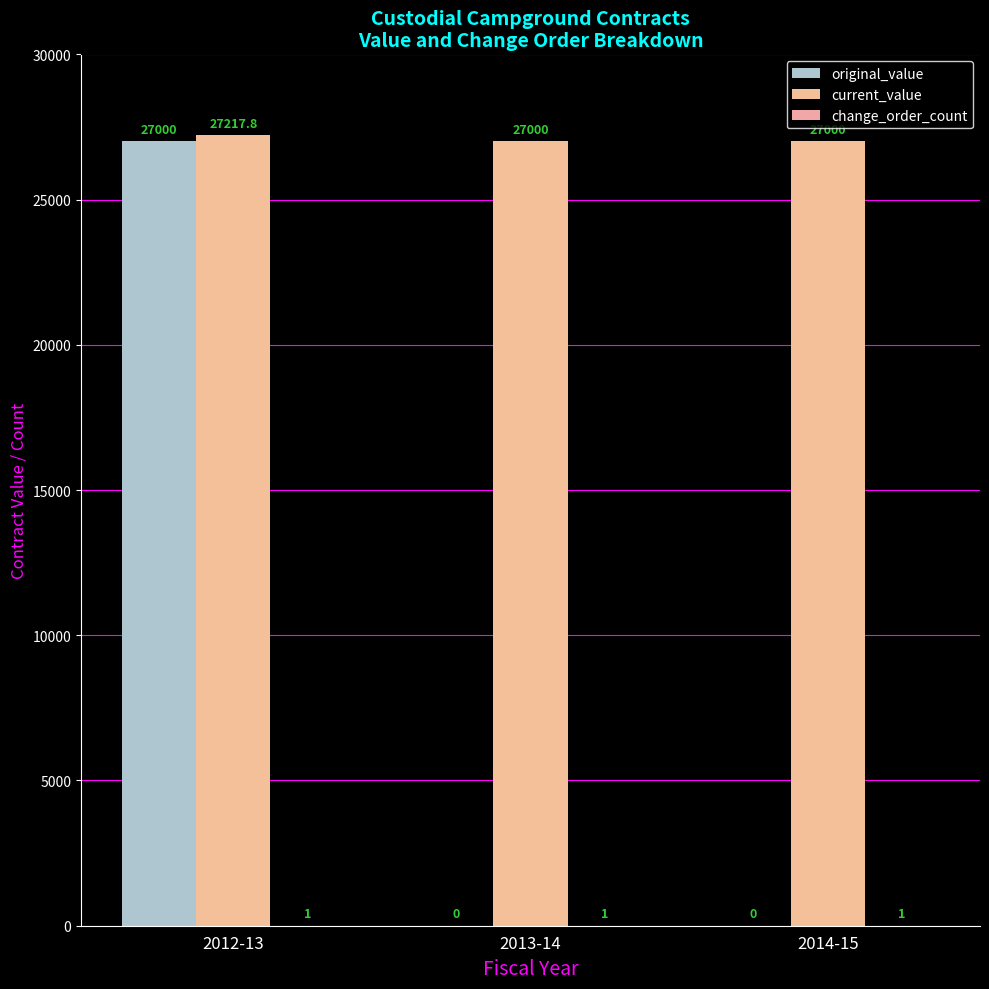

Rank the series at 2014-15 from highest to lowest value.

current_value, change_order_count, original_value